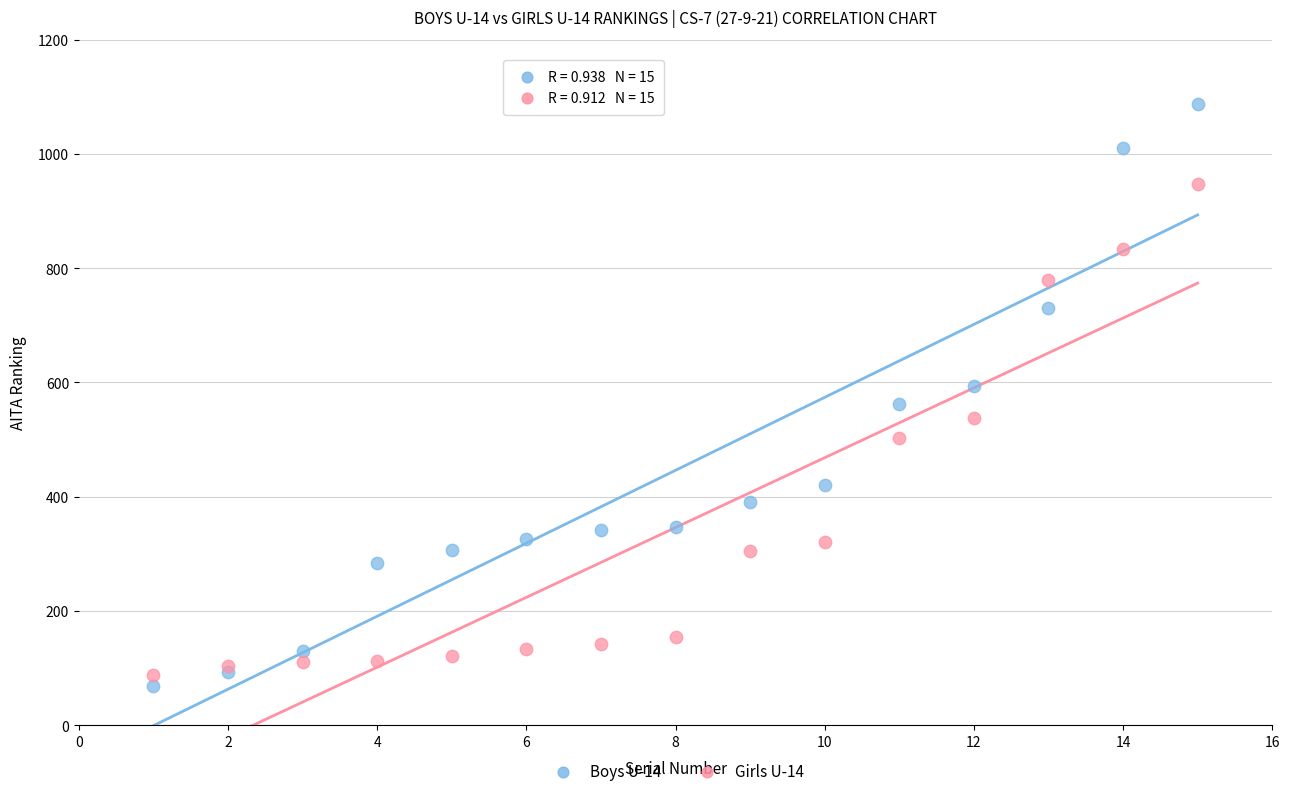

Which series contains the highest Y value?

Boys U-14